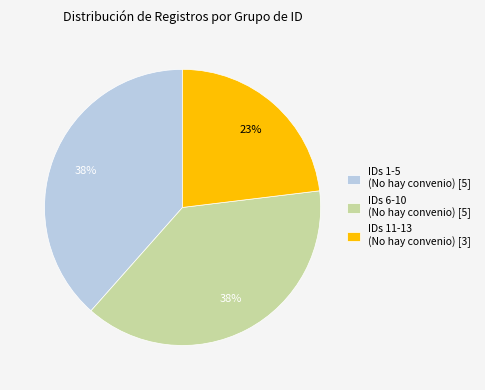

What percentage is the IDs 11-13 (No hay convenio) [3] slice, to the nearest percent?

23%